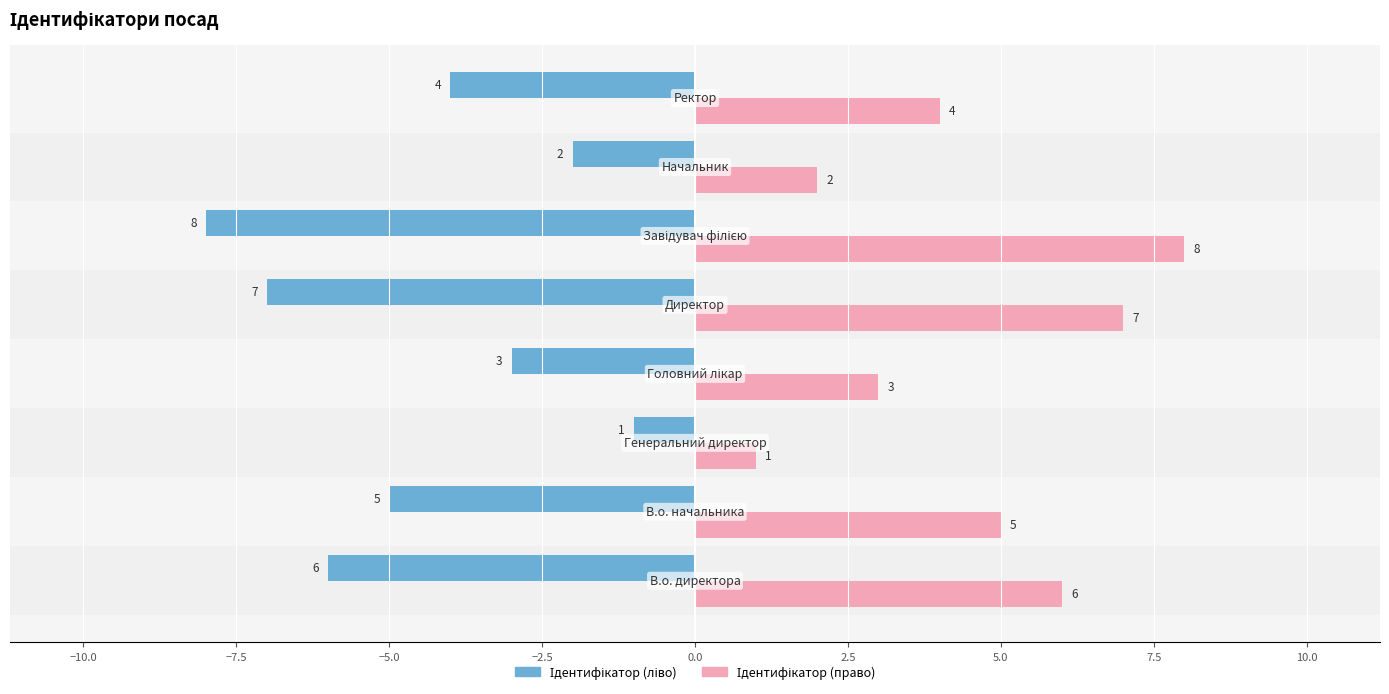

What is the smallest value displayed?

-8